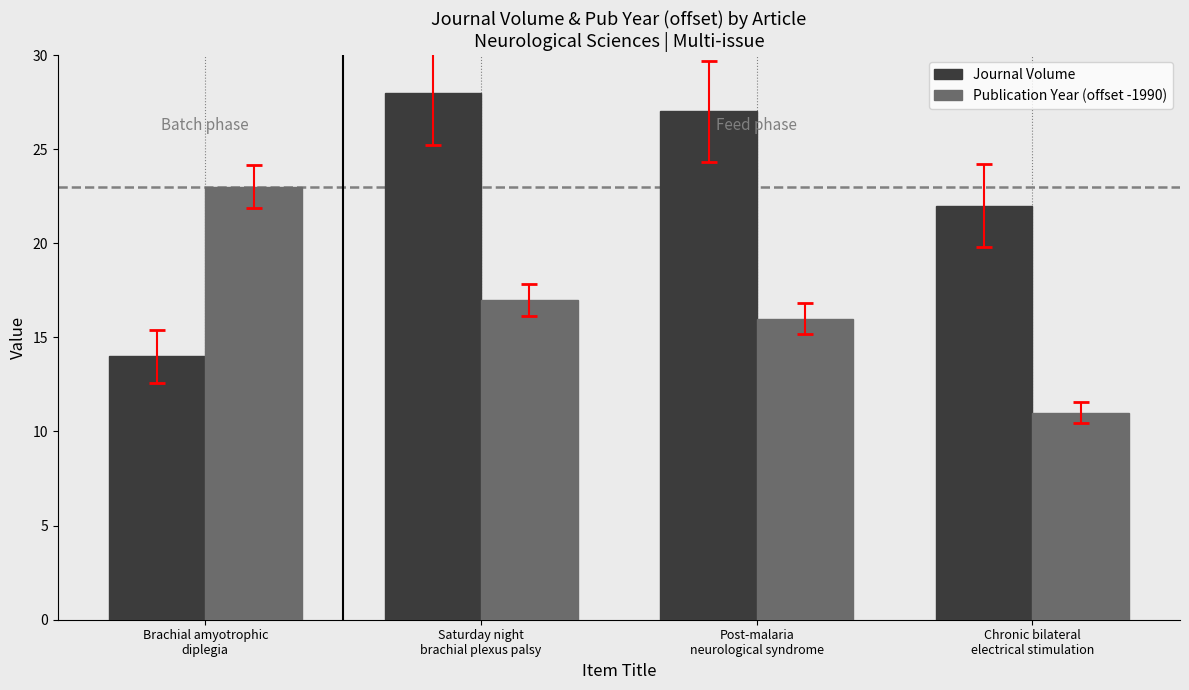

Is the value of Publication Year (offset -1990) at Chronic bilateral
electrical stimulation greater than the value of Journal Volume at Post-malaria
neurological syndrome?

No